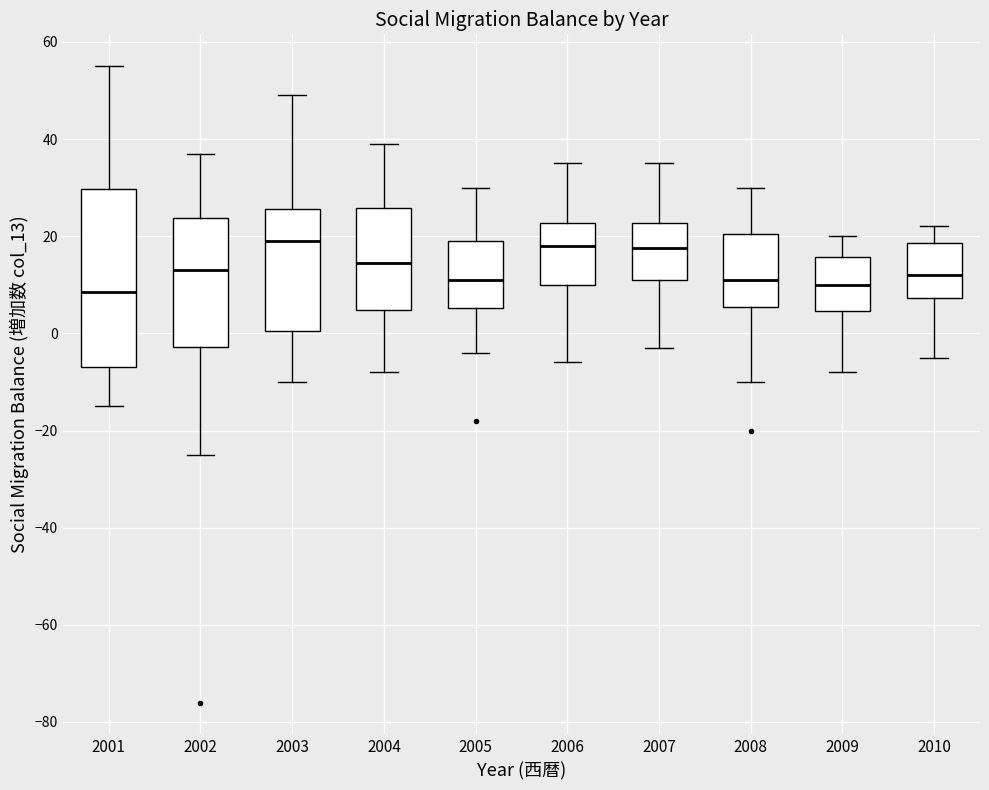

Where is the lower edge of the box at x = 2001 on the y-axis? The values are not printed on the chart, so give them approximately, as read against the axis.

-6